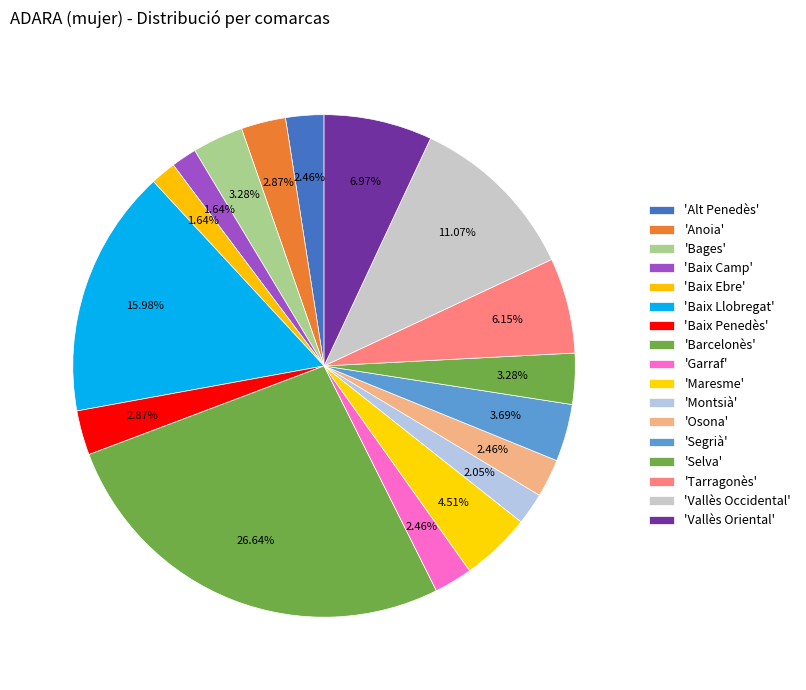

Count the number of slices in the pie.

17